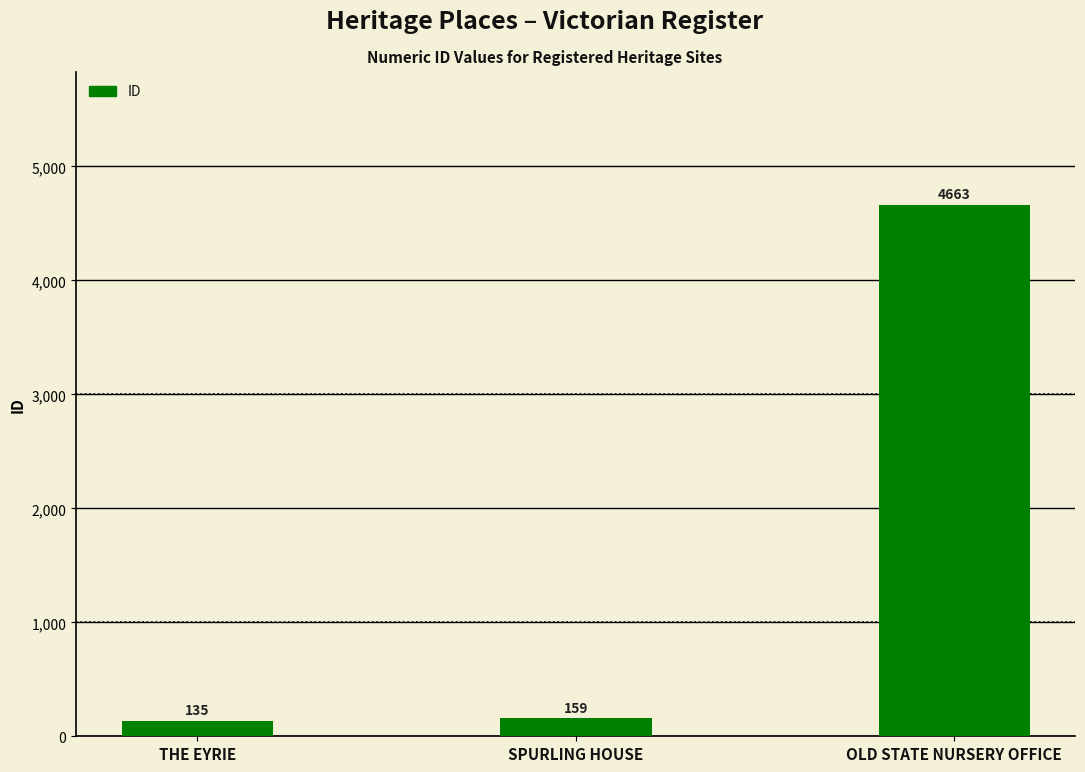

What is the label of the 3rd bar from the right?

THE EYRIE